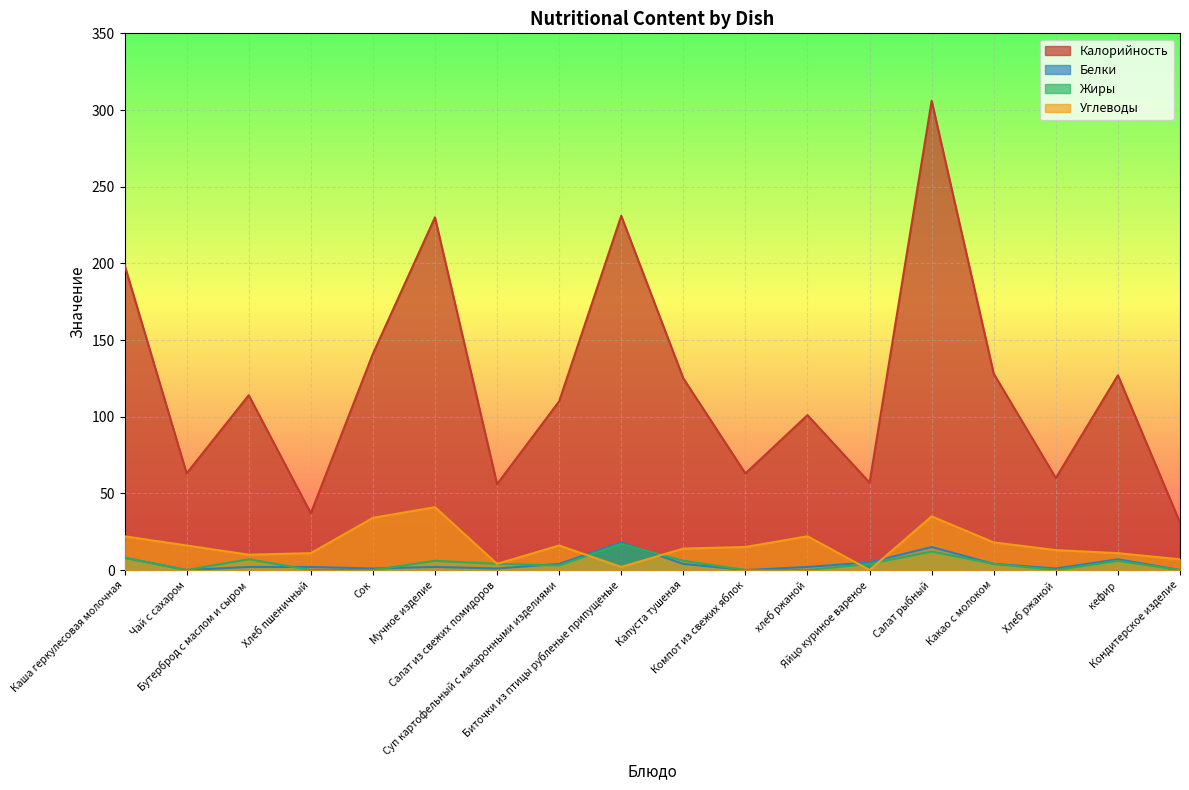

At which category is the sum across all series the highest?

Салат рыбный